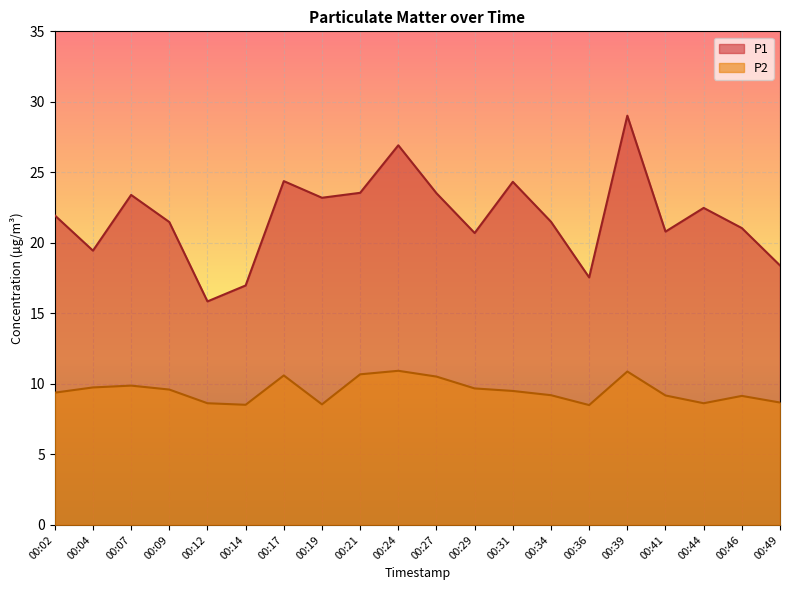

Which label corresponds to the largest value in the chart?

00:39